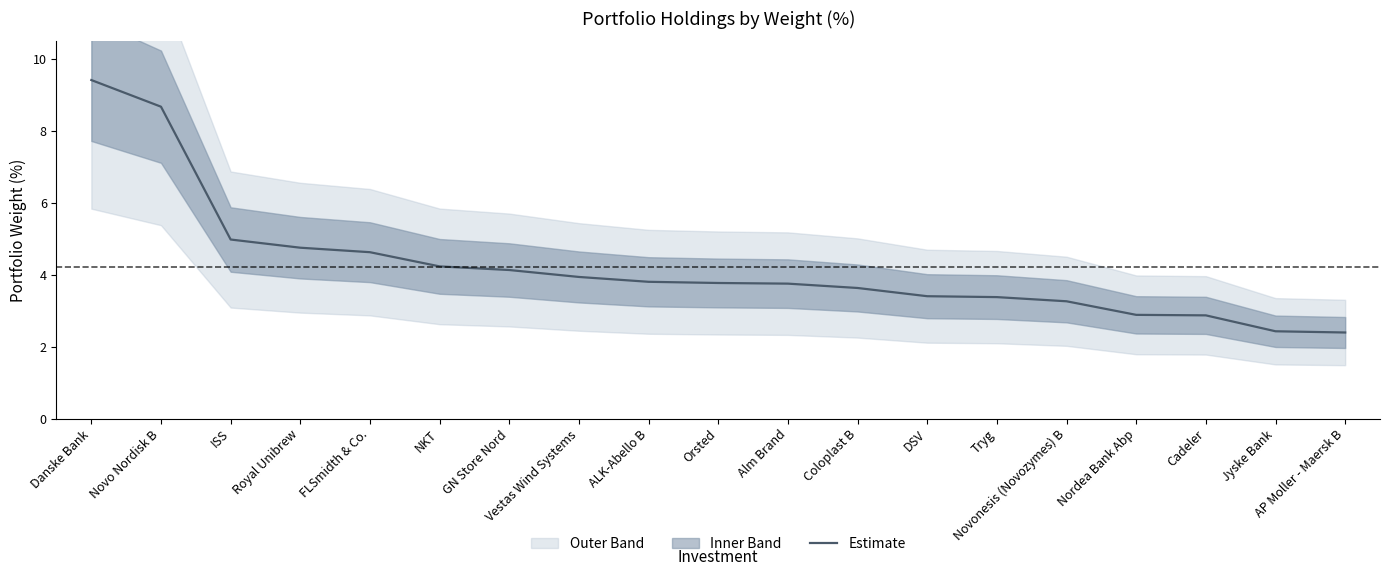

What is the change in value from Danske Bank to Coloplast B?

-5.8